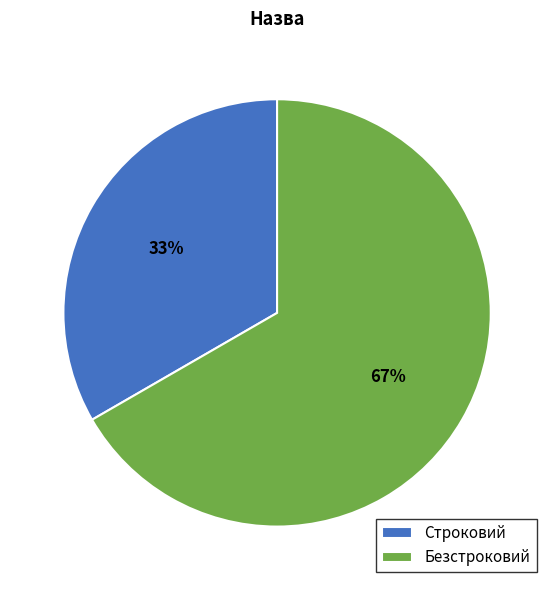

Between Безстроковий and Строковий, which is larger?

Безстроковий